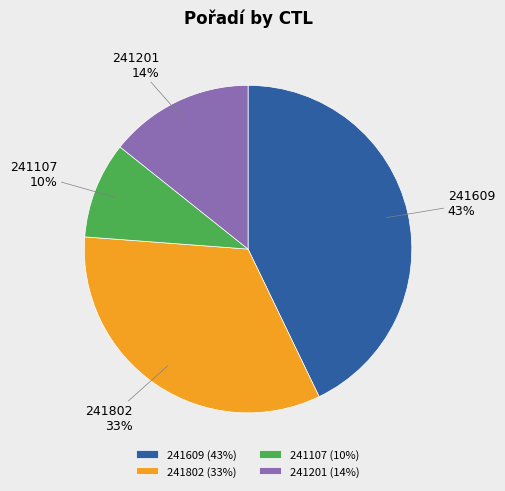

Rank the categories by value from lowest to highest.

241107, 241201, 241802, 241609